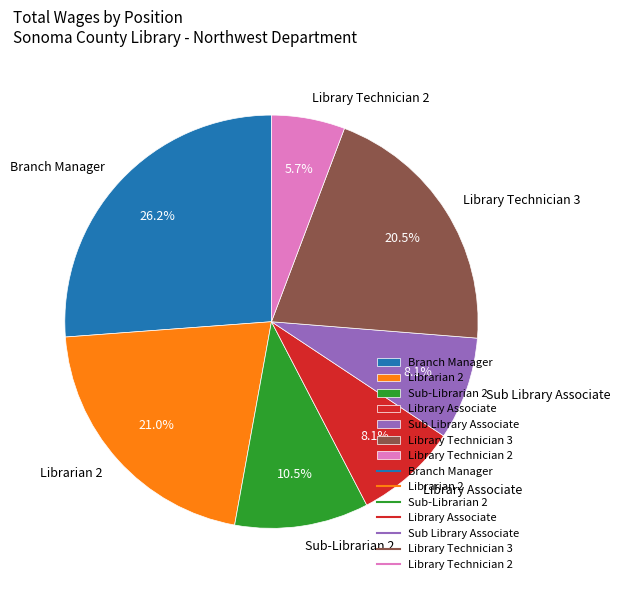

Between Sub-Librarian 2 and Librarian 2, which is larger?

Librarian 2